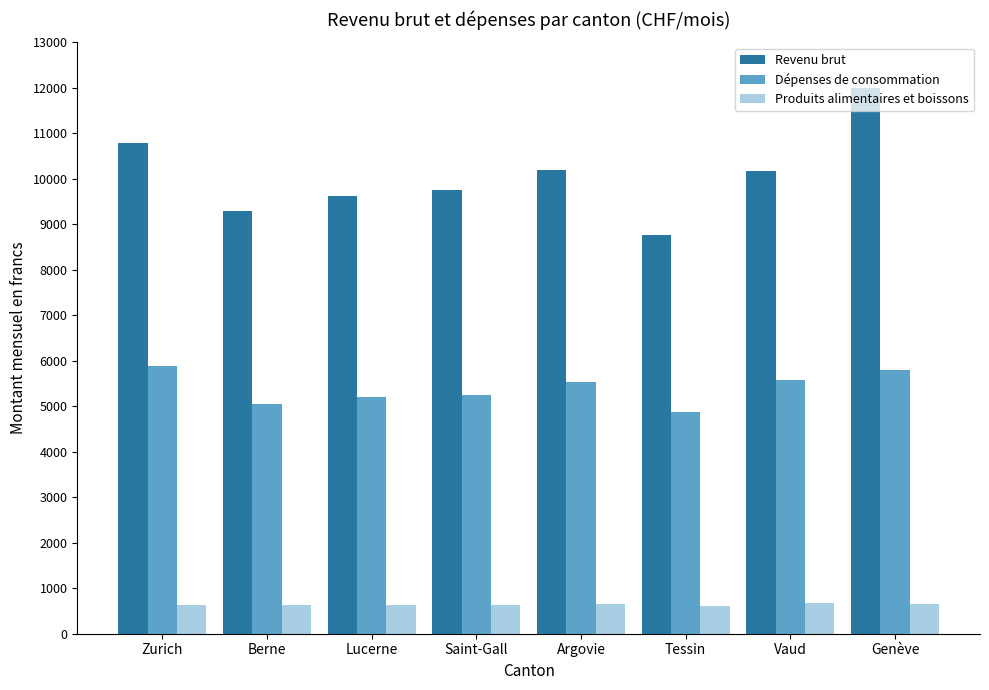

At Genève, list the series in order from smallest to largest.

Produits alimentaires et boissons, Dépenses de consommation, Revenu brut